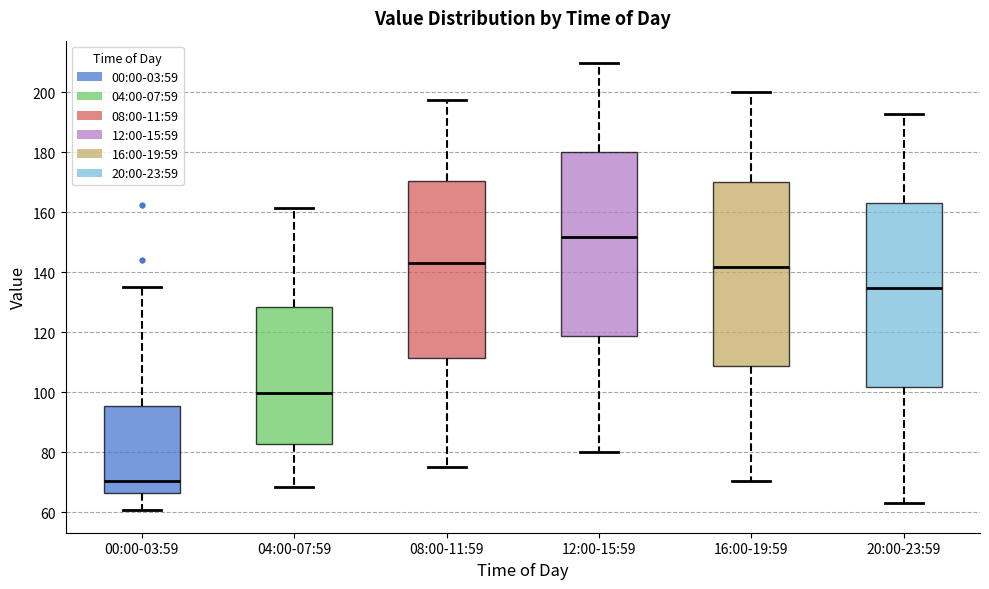

Which box's median line is the lowest?

00:00-03:59